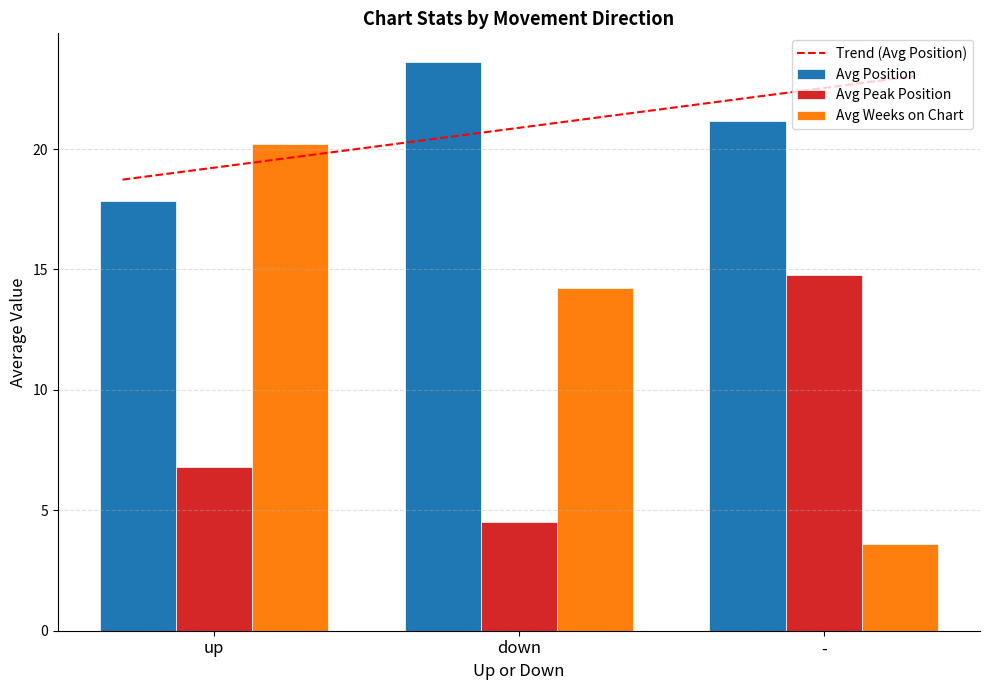

Between up and down, which is larger?

down